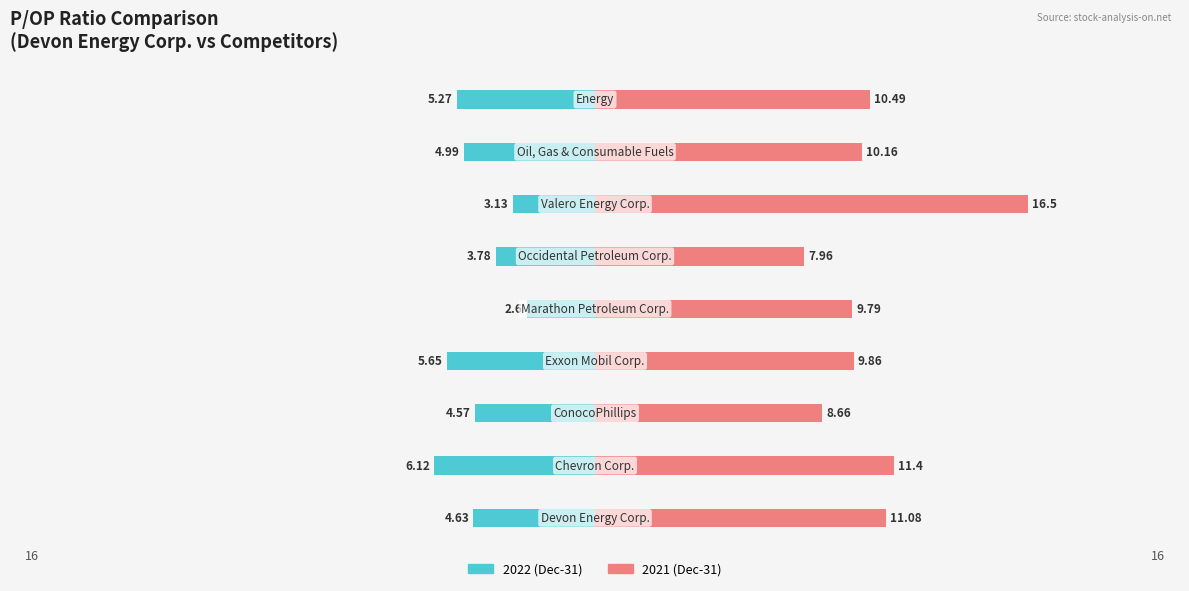

Rank the series at Oil, Gas & Consumable Fuels from highest to lowest value.

2021, 2022